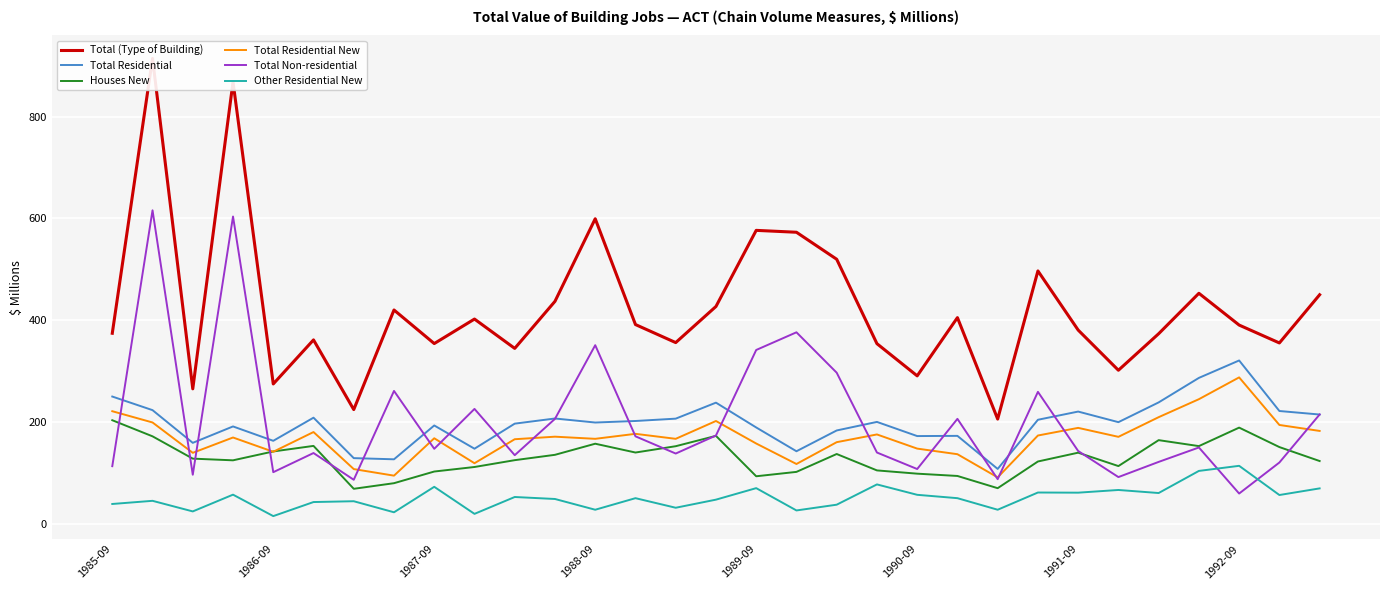

Reading left to right, extract all data points from this chart.

Total (Type of Building): 374.5	914.1	265.4	867.8	275.0	361.5	224.7	420.2	354.3	402.4	344.8	437.2	599.3	391.6	356.2	427.1	576.5	572.8	519.8	354.1	290.9	405.2	206.1	496.9	380.8	301.9	373.6	453.0	390.6	355.5	450.1
Total Residential: 250.3	223.6	159.4	191.6	163.4	208.8	129.4	127.1	193.5	147.9	197.1	207.2	199.3	202.3	206.9	238.3	189.6	142.9	183.7	200.5	172.7	173.1	108.2	204.7	220.8	200.0	238.8	286.9	321.1	221.9	215.0
Houses New: 203.8	172.2	128.4	125.1	142.5	153.4	69.2	80.2	103.1	112.0	125.4	135.9	157.7	140.4	152.8	173.1	93.8	102.4	137.5	105.3	98.9	94.4	70.4	122.8	140.1	113.8	164.7	153.0	189.3	151.1	123.7
Total Residential New: 221.5	199.4	139.8	169.9	141.9	180.6	107.9	95.0	168.4	119.4	166.5	171.5	167.3	177.1	167.3	202.3	158.1	117.9	160.7	175.9	148.1	137.1	91.6	173.8	188.8	171.2	209.8	245.1	287.9	194.5	182.8
Total Non-residential: 113.6	615.9	96.8	603.7	101.8	139.4	86.9	261.3	147.7	226.0	135.2	206.5	351.1	172.2	138.4	173.8	341.7	376.4	297.1	140.4	108.0	206.5	88.1	259.5	143.4	92.2	122.0	150.3	59.9	120.8	215.1
Other Residential New: 39.4	45.6	24.8	57.7	15.6	43.2	44.8	23.1	73.1	20.0	53.1	49.2	28.1	50.8	32.0	47.9	70.5	26.7	38.0	77.8	57.4	50.8	28.1	61.9	61.6	66.9	60.9	104.3	114.3	57.0	70.0